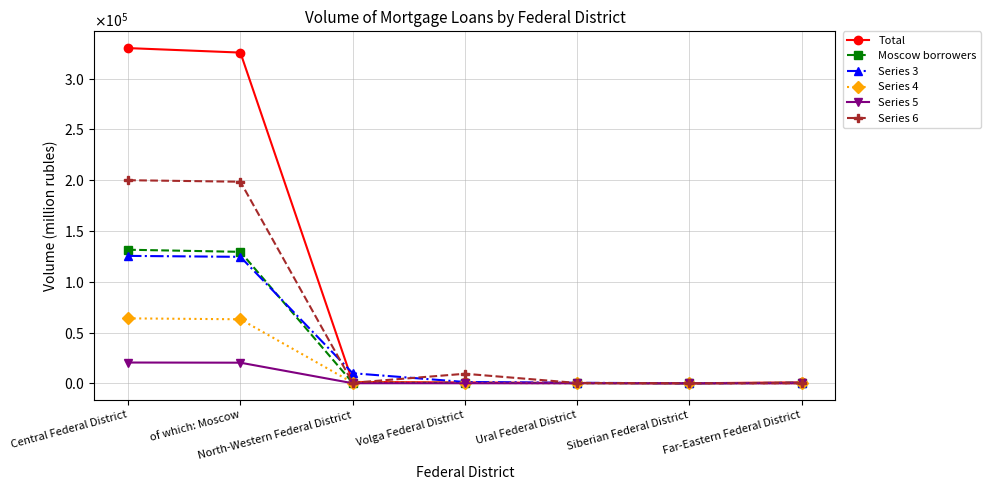

What is the label of the 7th point from the left?

Far-Eastern Federal District